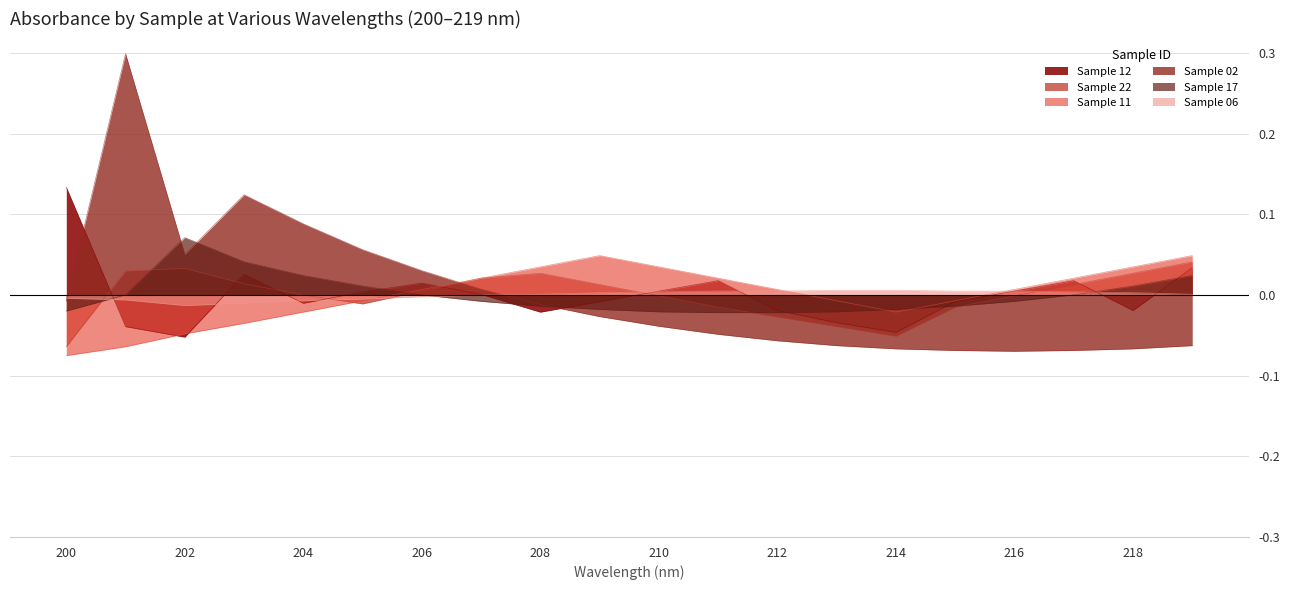

How many values in 12 are above zero?

10